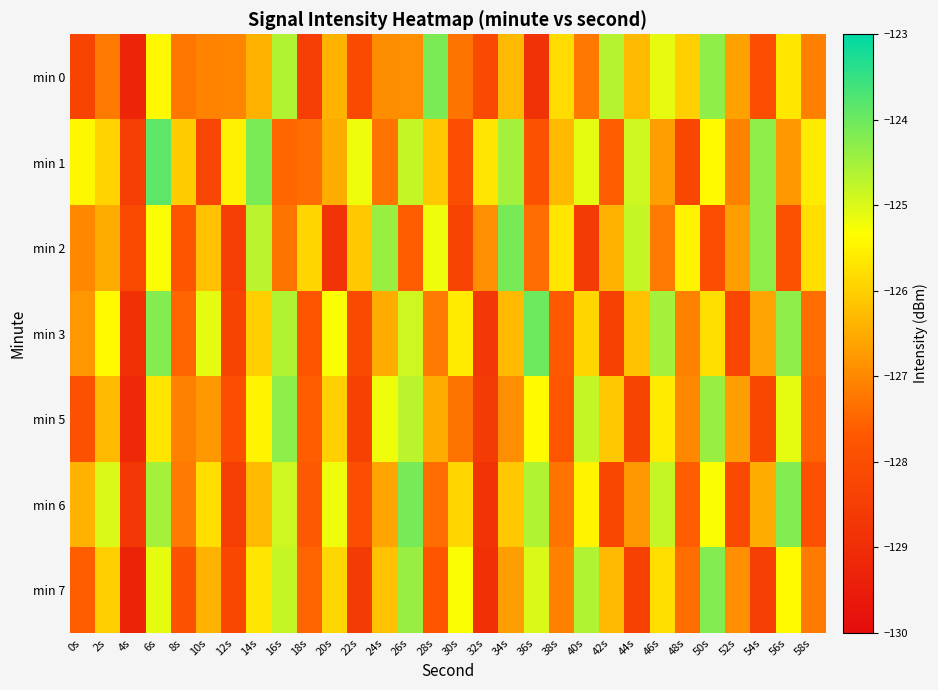

What is the minimum value shown in the chart?

-129.3